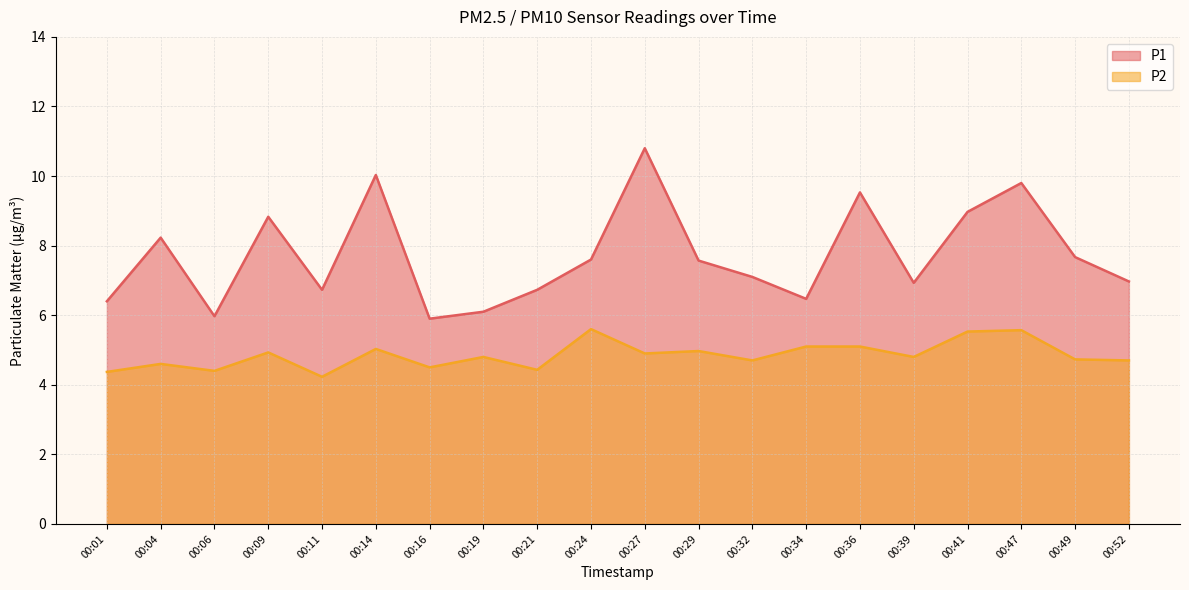

At which label is P1 closest to 8?

00:04